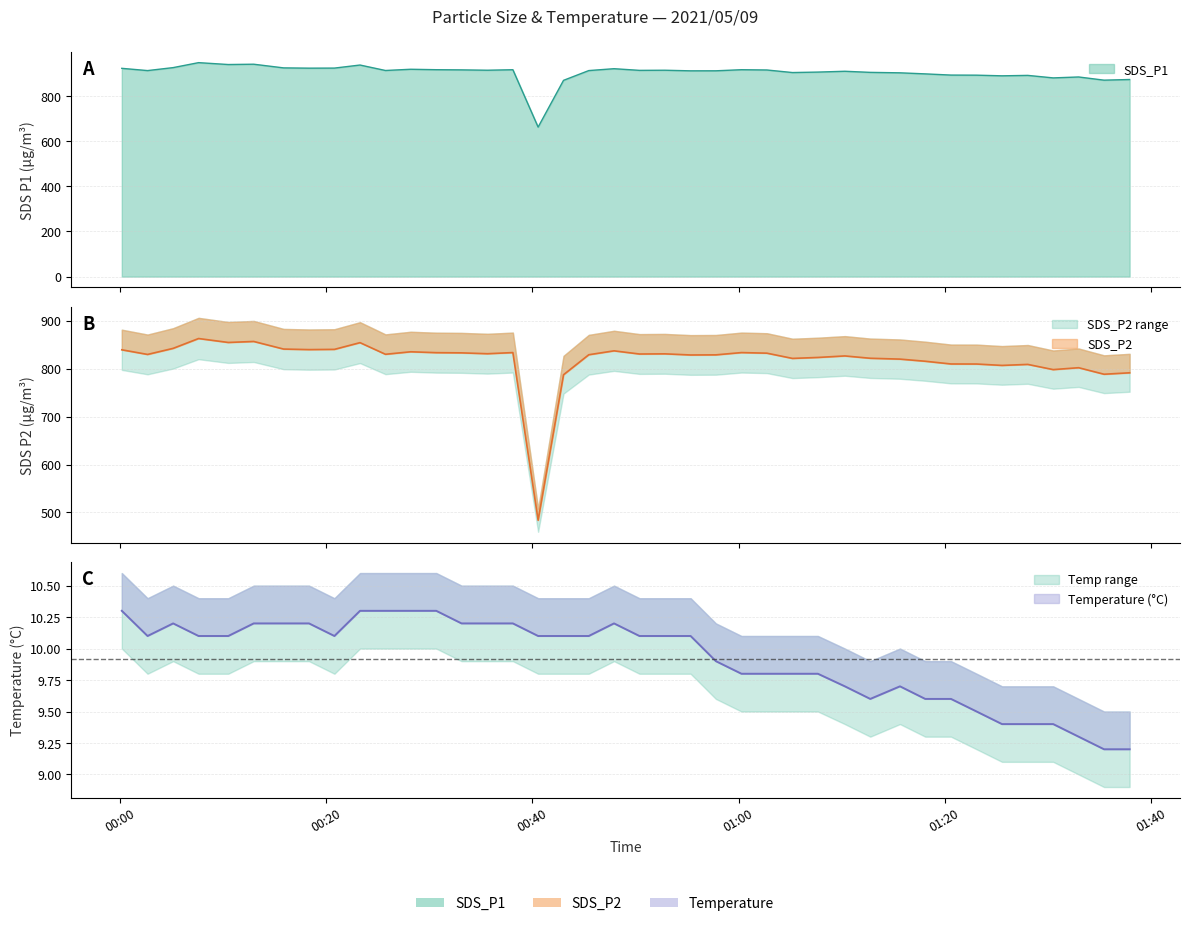

Which series has the widest spread of values?

SDS_P2